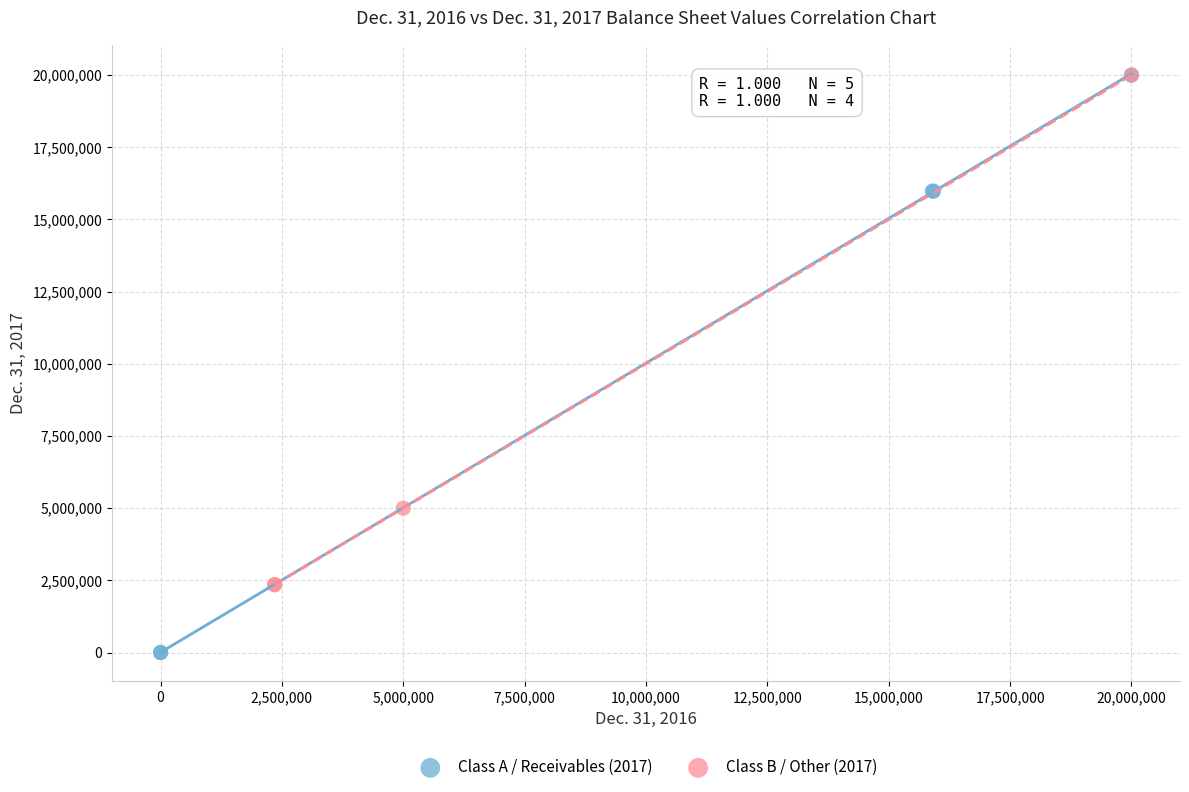

Which series has the largest Y range (max minus min)?

Class A / Receivables (2017)